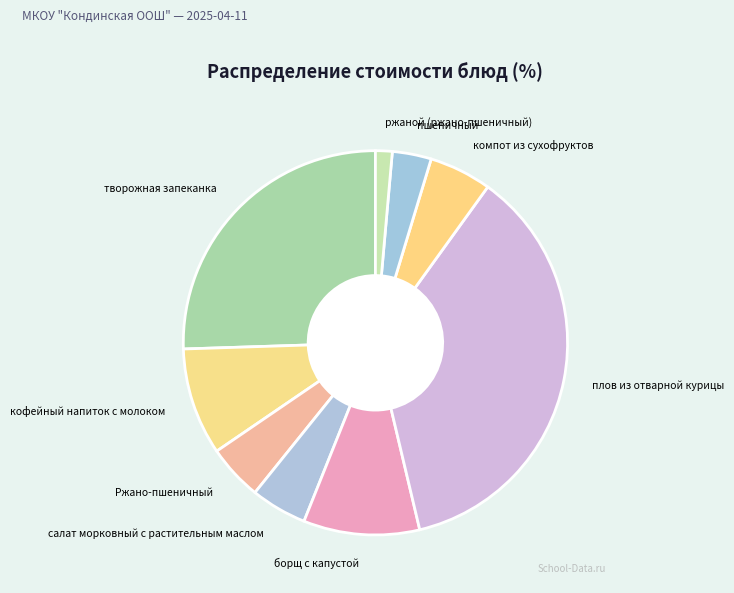

Between пшеничный and плов из отварной курицы, which is larger?

плов из отварной курицы